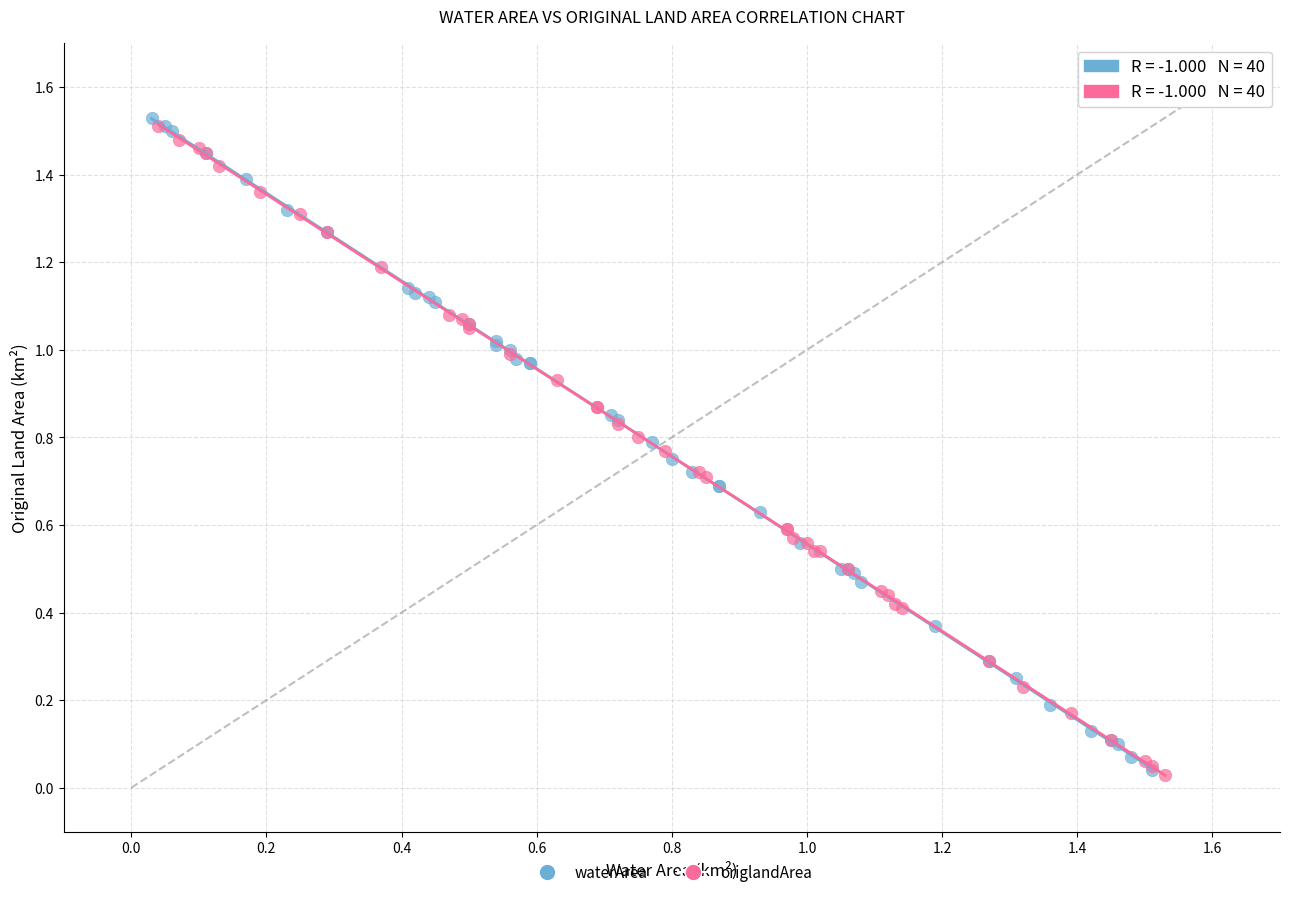

Which series reaches the maximum Y coordinate?

waterArea